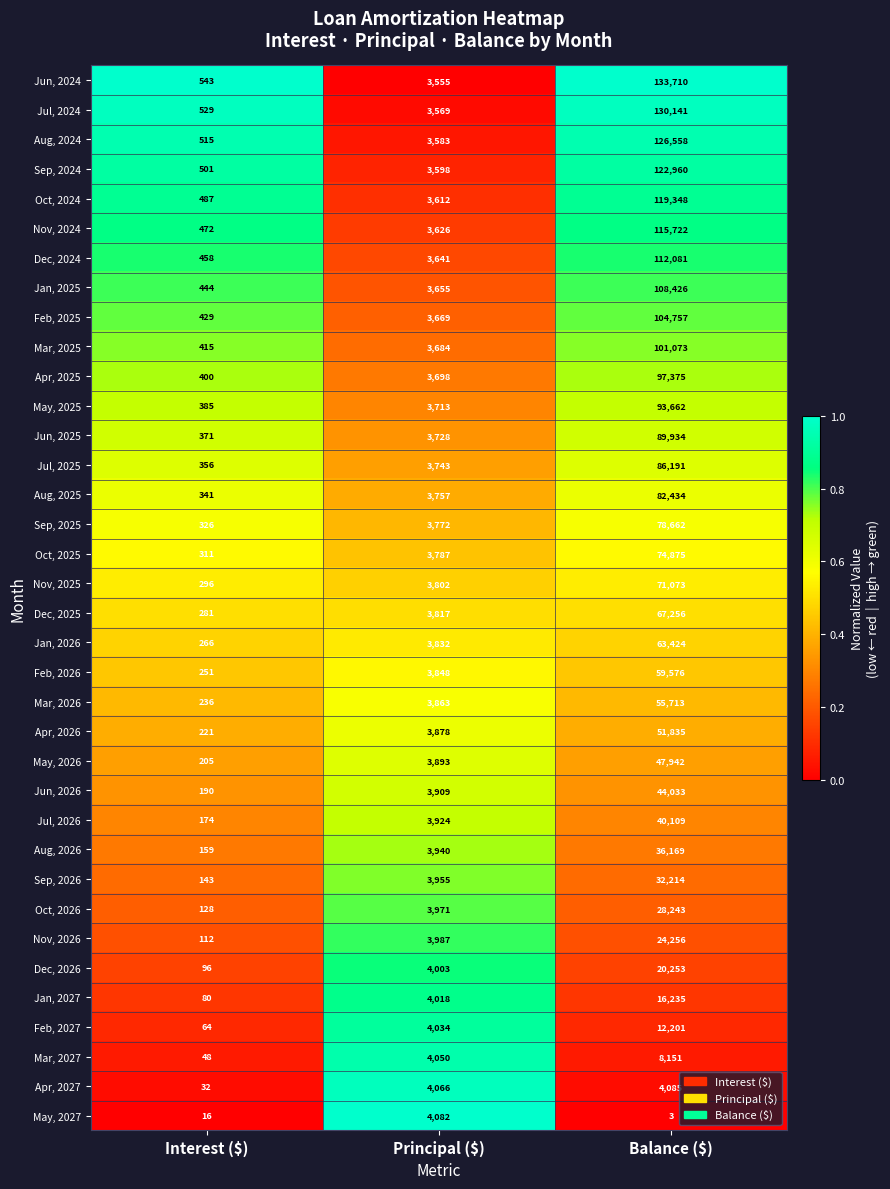

Which series has the widest spread of values?

Jun, 2024